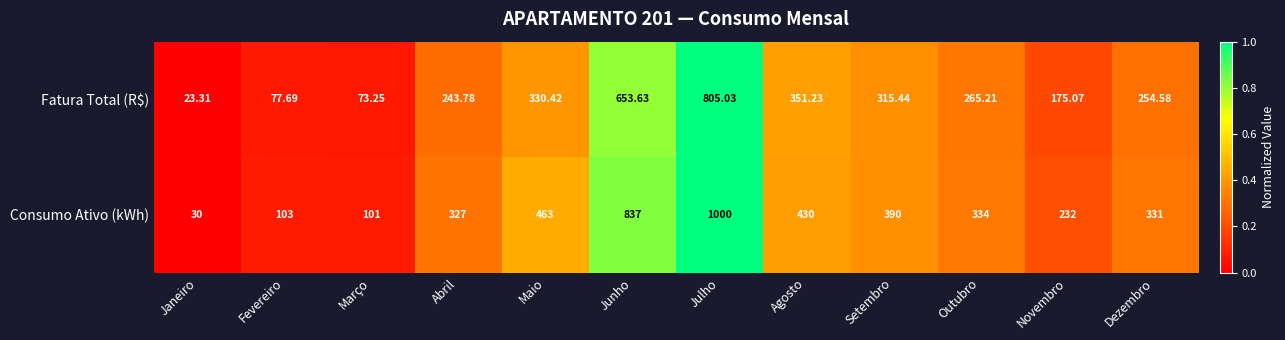

Is the value of Fatura Total (R$) at Abril greater than the value of Consumo Ativo (kWh) at Março?

Yes